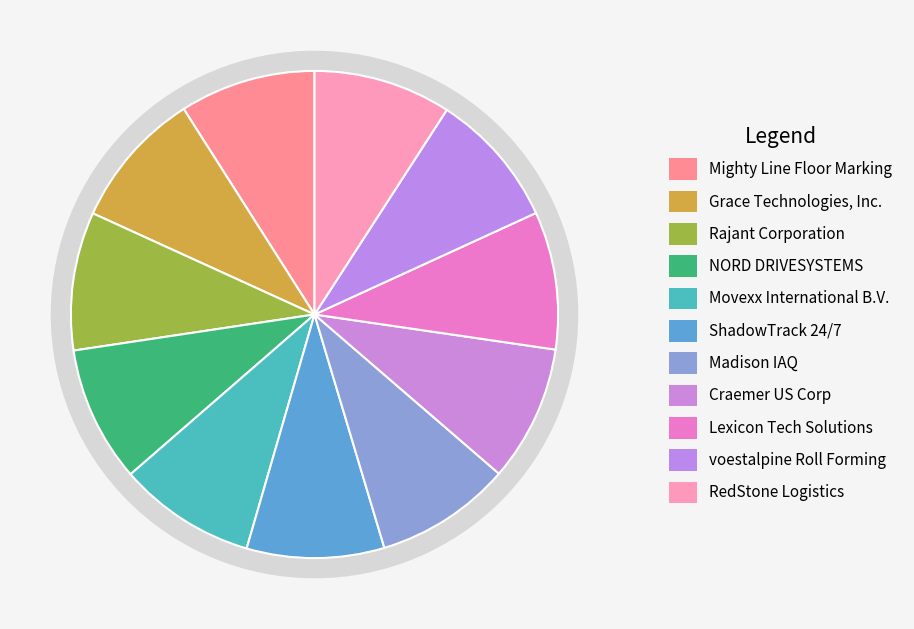

Which slice is the largest?

Rajant Corporation